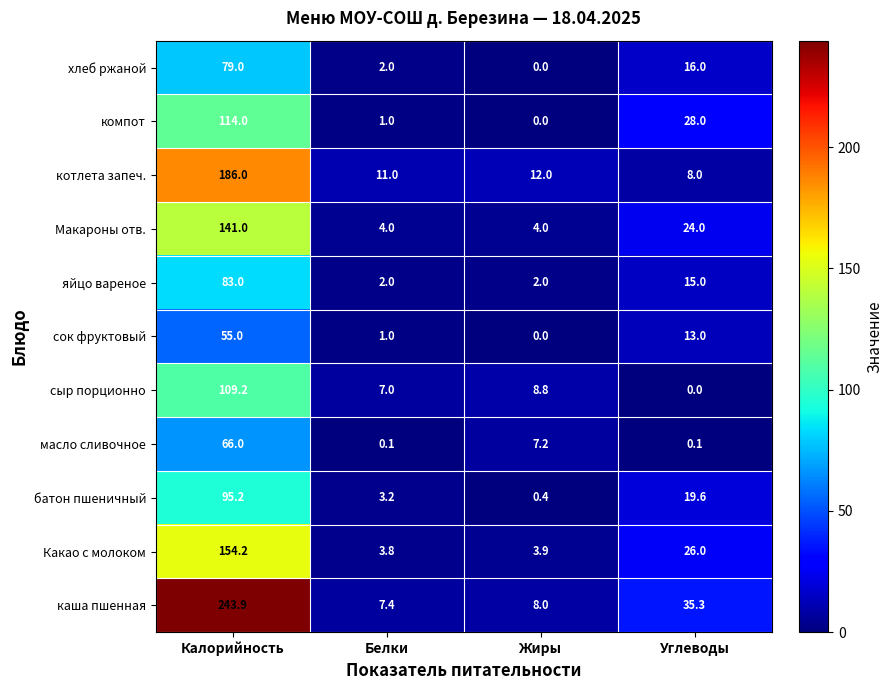

What is the sum of all каша пшенная values?

294.6